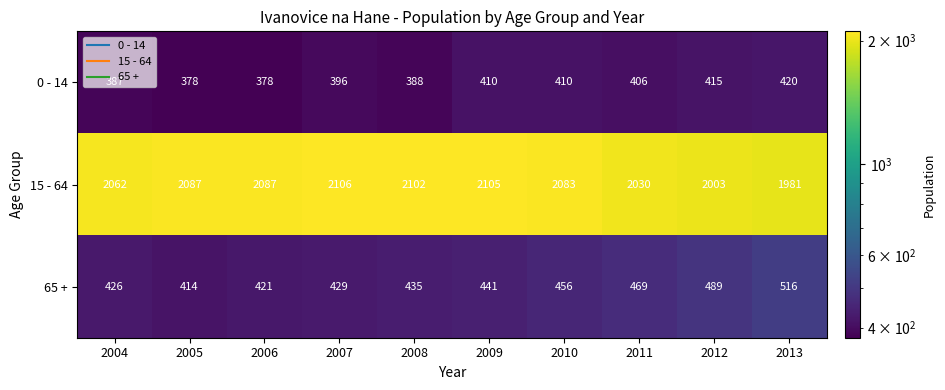

At which category is the sum across all series the highest?

2009